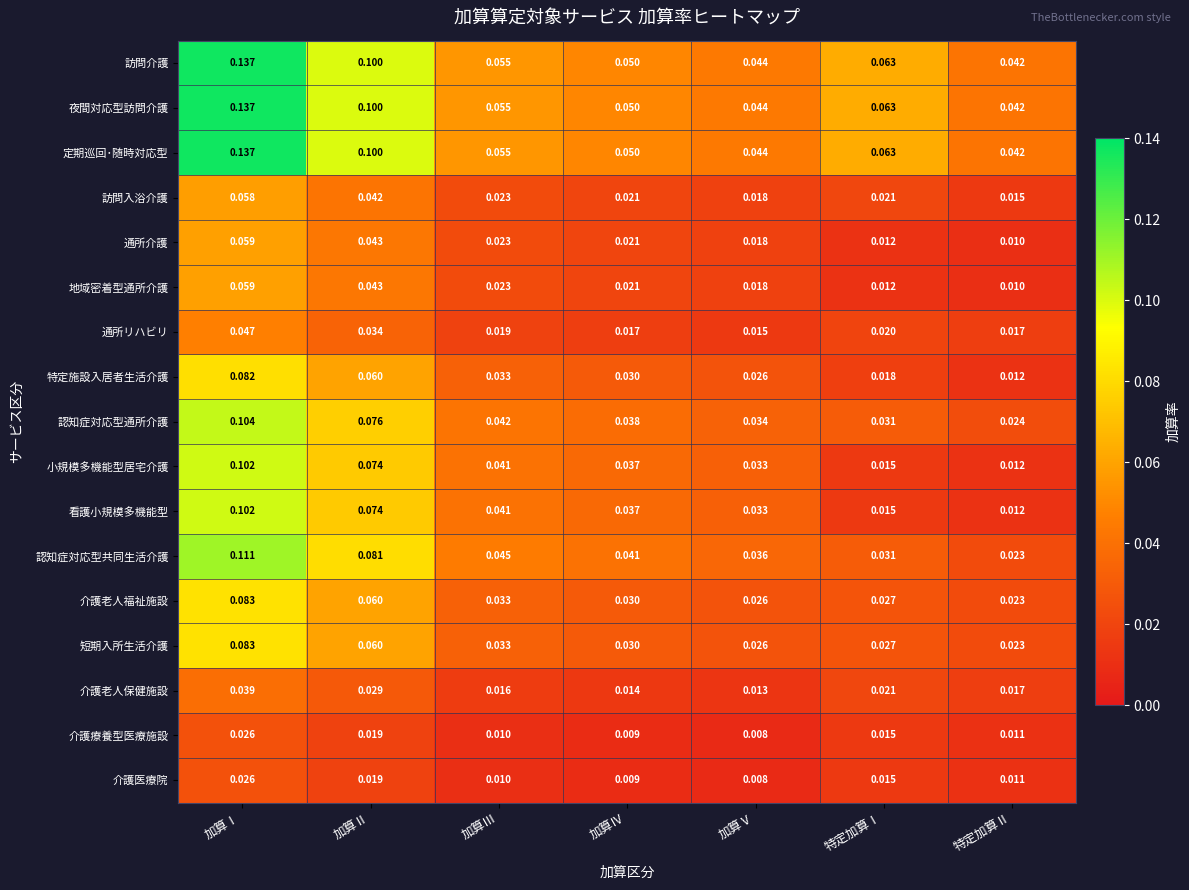

How many series are shown in this chart?

17